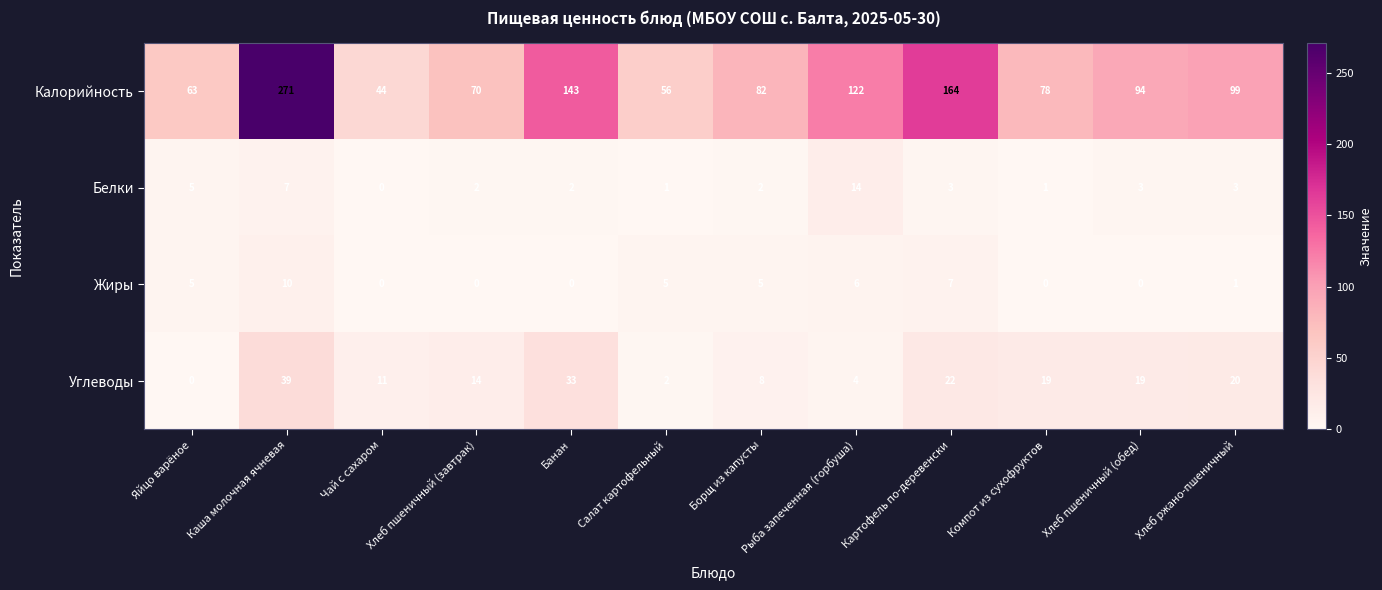

Where is Калорийность nearest to the value 157?

Картофель по-деревенски